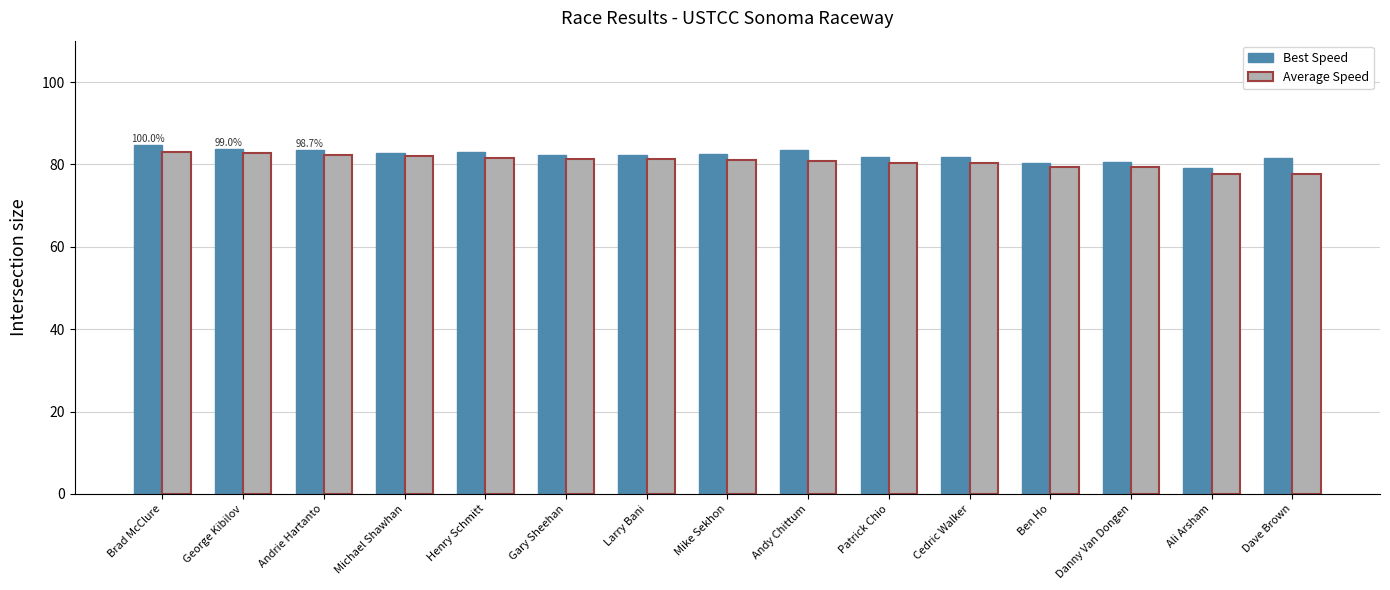

What is the sum of all Best Speed values?

1233.9